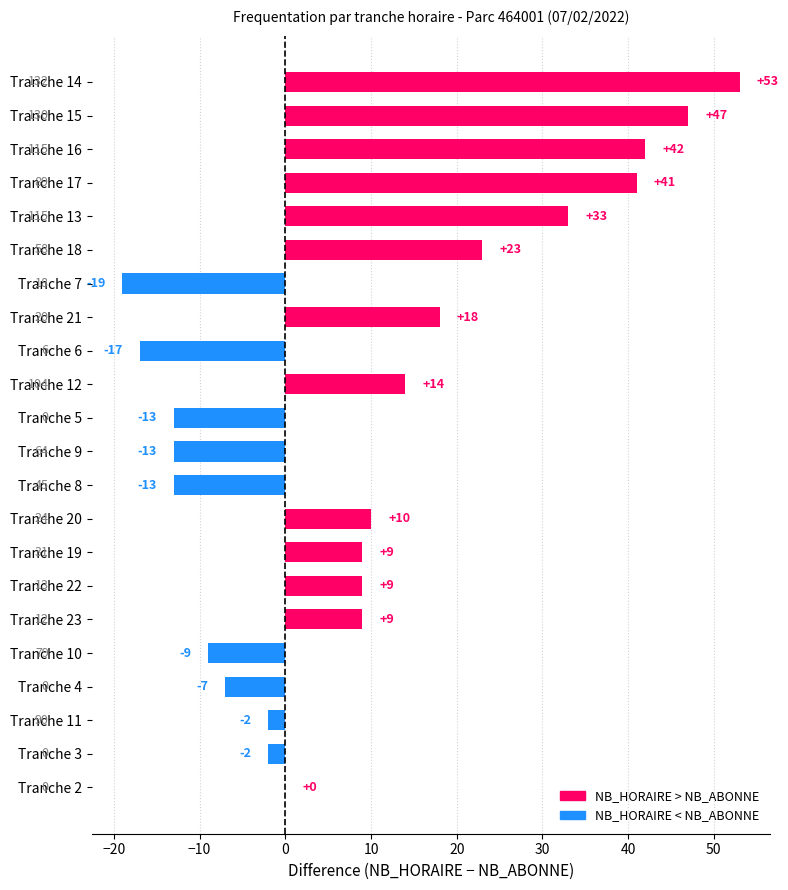

What is the sum of the values at Tranche 2 and Tranche 19?

9